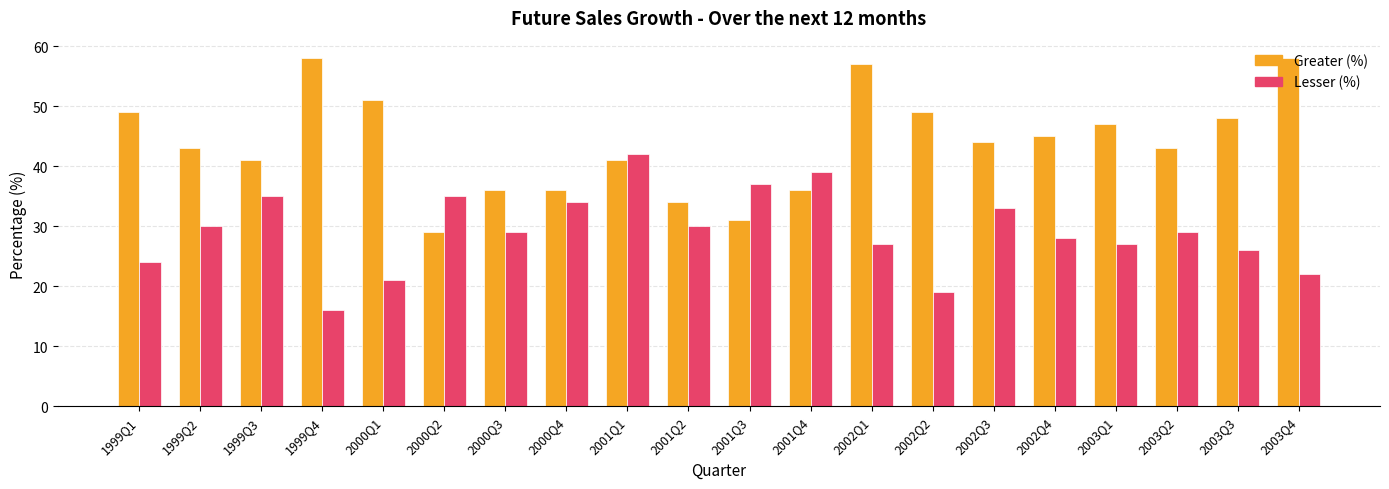

How many data points in Greater (%) are less than 44?

10